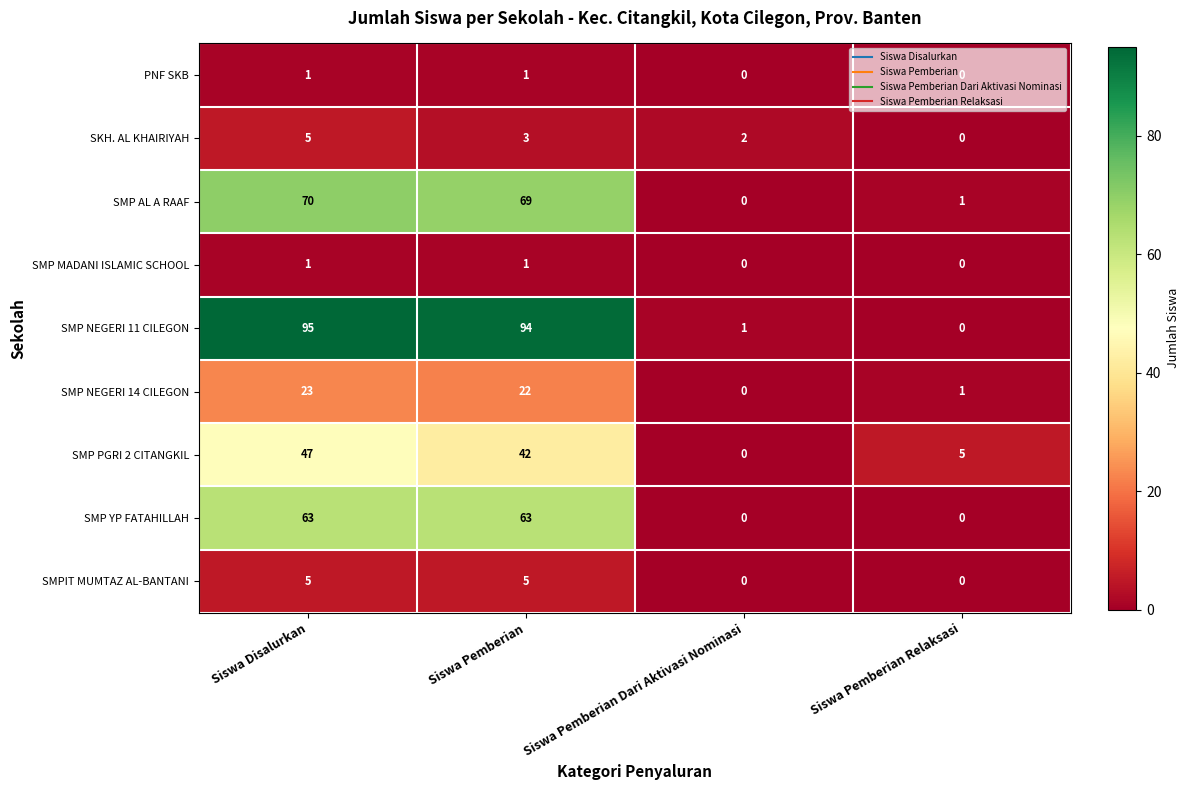

True or false: SKH. AL KHAIRIYAH has a value of 2 at Siswa Pemberian.

False